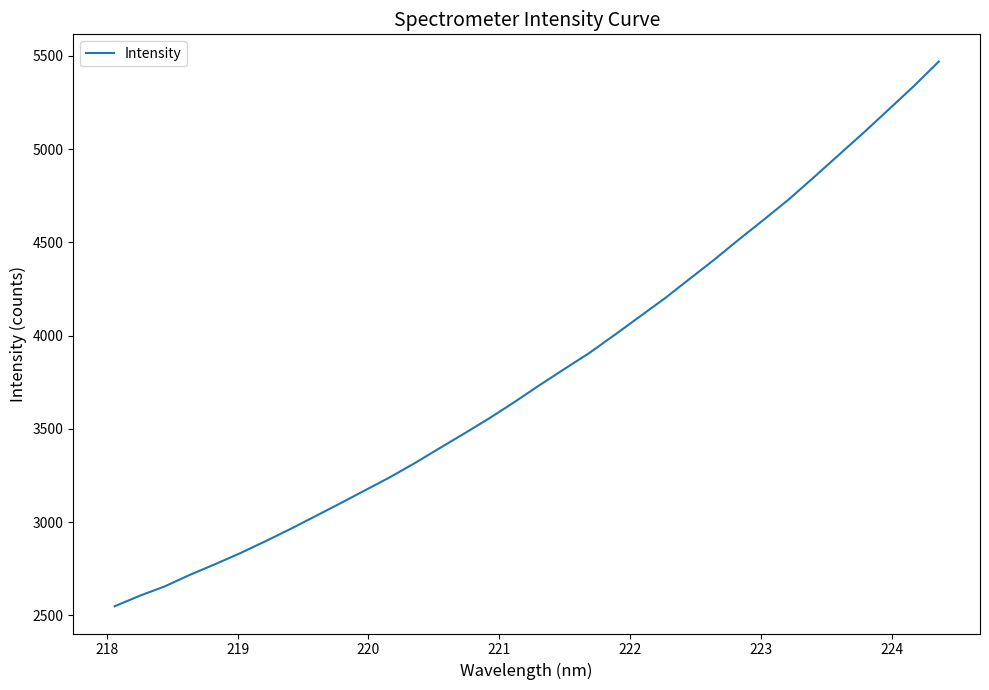

What is the minimum value shown in the chart?

2549.5